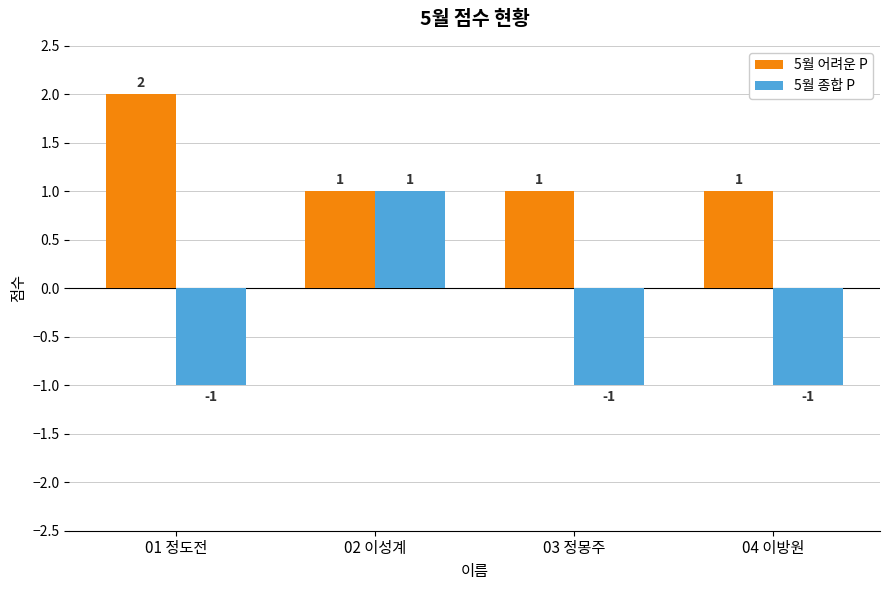

The value of 5월 어려운 P at 01 정도전 is 1. True or false?

False